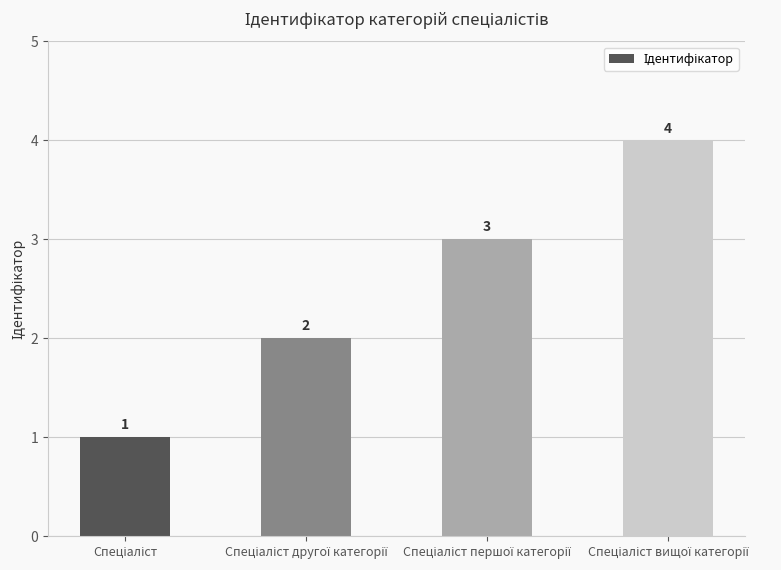

What is the value of the 3rd bar from the left?

3